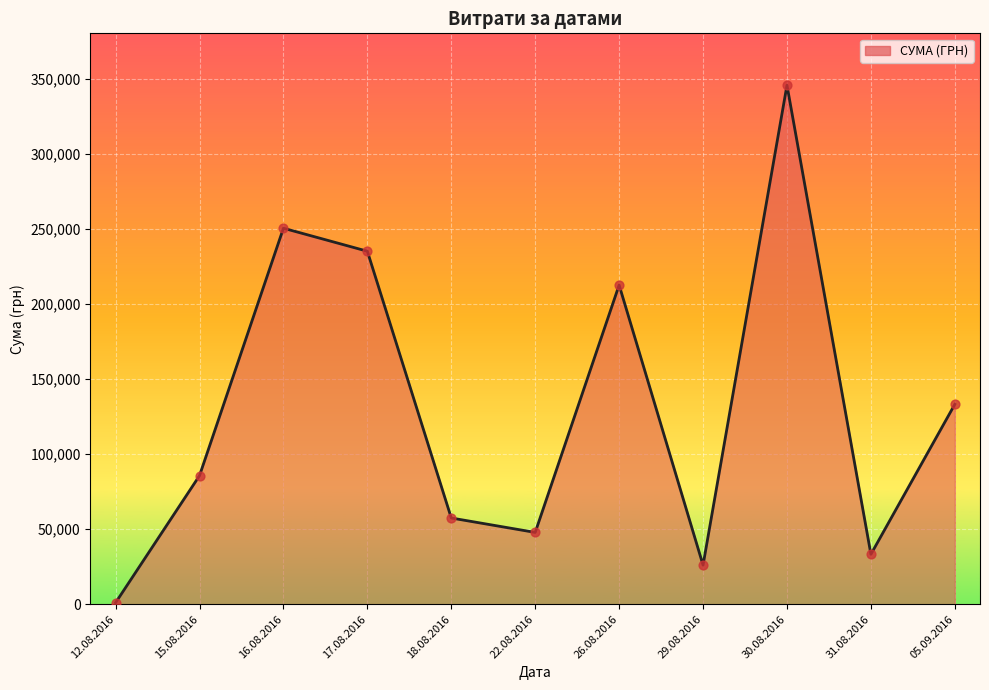

What is the ratio of the value at 30.08.2016 to the value at 29.08.2016?

13.3